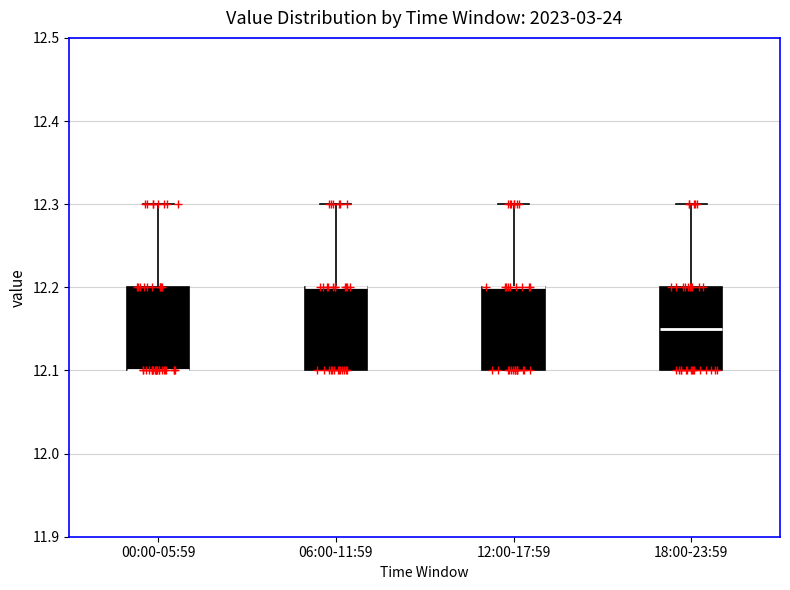

Reading left to right, transcribe this box plot: for each box, give where its median line is, the range the box spans, and where its two whiskers end, as read against the y-axis. The values are not printed on the chart, so give them approximately, as read against the axis.

00:00-05:59: median 12.10 (drawn on the box's lower edge), box 12.10 to 12.20, whiskers 12.10 to 12.30
06:00-11:59: median 12.20 (drawn on the box's upper edge), box 12.10 to 12.20, whiskers 12.10 to 12.30
12:00-17:59: median 12.20 (drawn on the box's upper edge), box 12.10 to 12.20, whiskers 12.10 to 12.30
18:00-23:59: median 12.15, box 12.10 to 12.20, whiskers 12.10 to 12.30